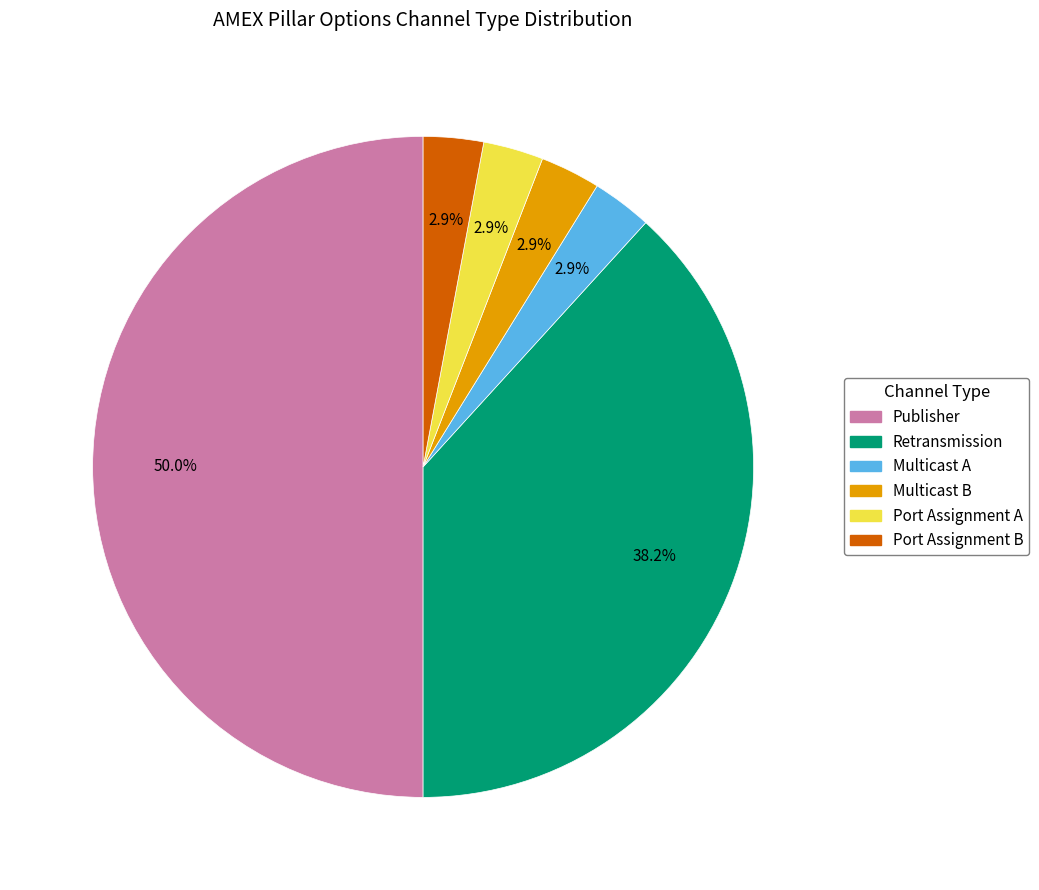

Is Multicast B the majority of the pie?

No